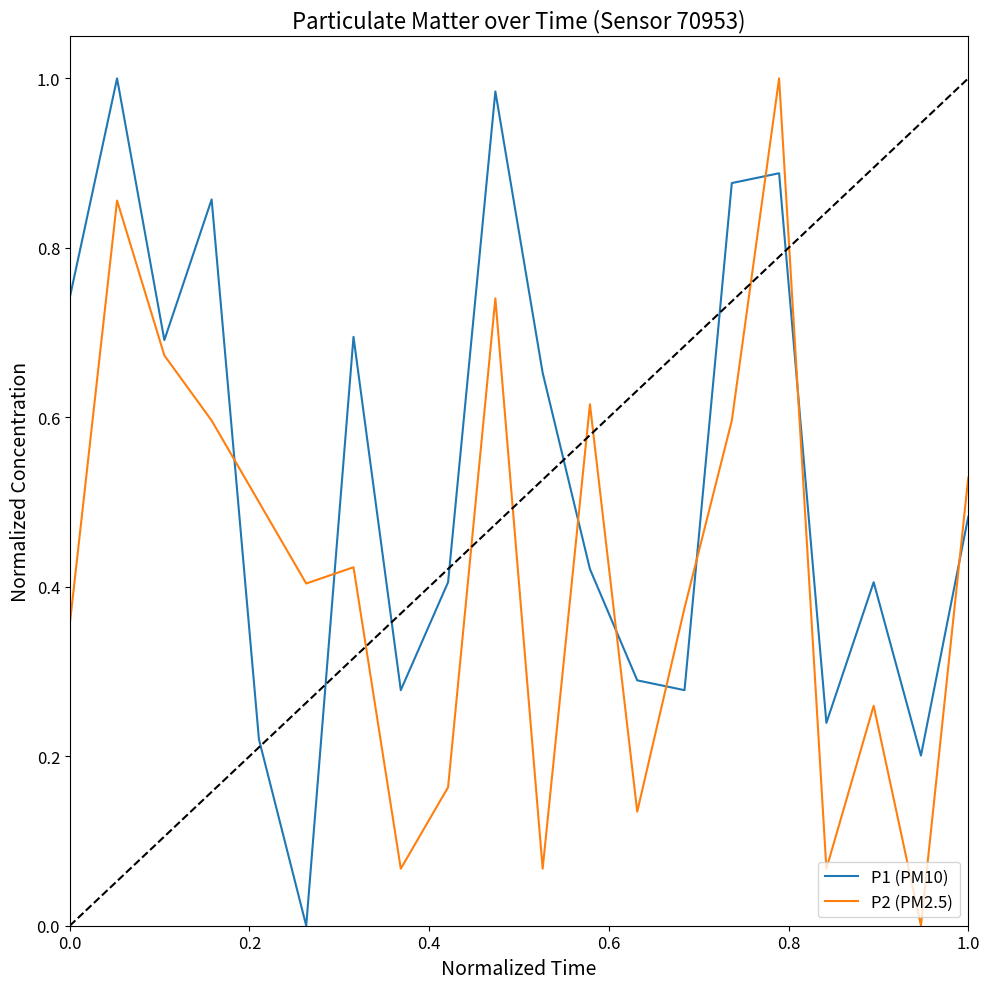

What are all the series names shown in the legend?

P1 (PM10), P2 (PM2.5)